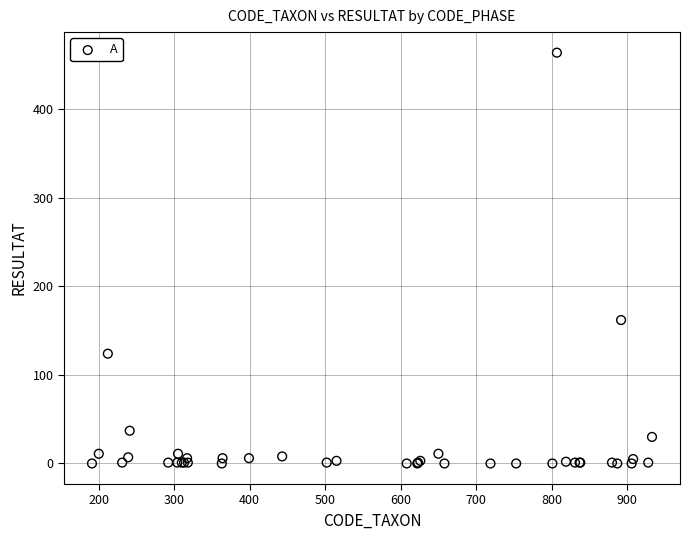

What Y value in the scatter plot is closest to 232?

162